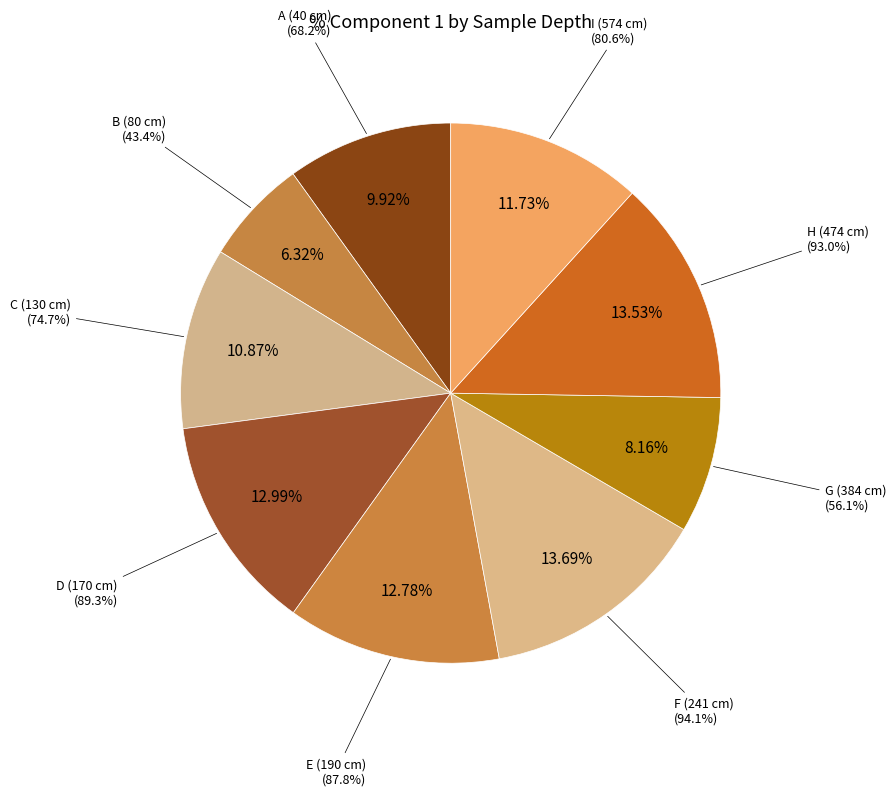

To the nearest percent, what is the difference between the largest and smallest slice percentages?

7%